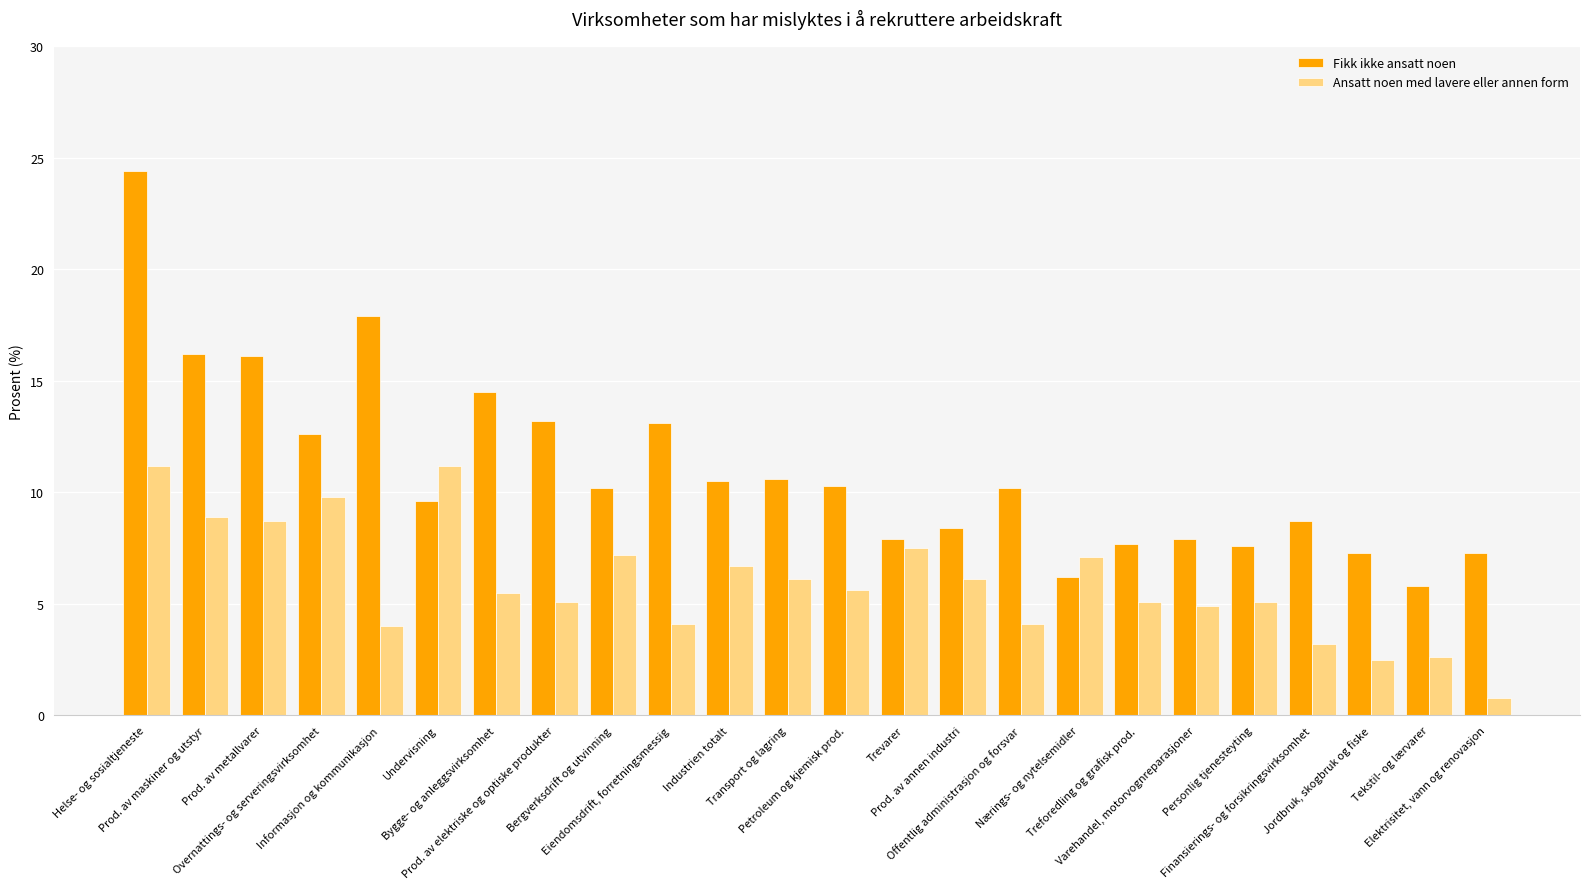

What is the difference between the maximum and second lowest values in the Fikk ikke ansatt noen series?

18.2